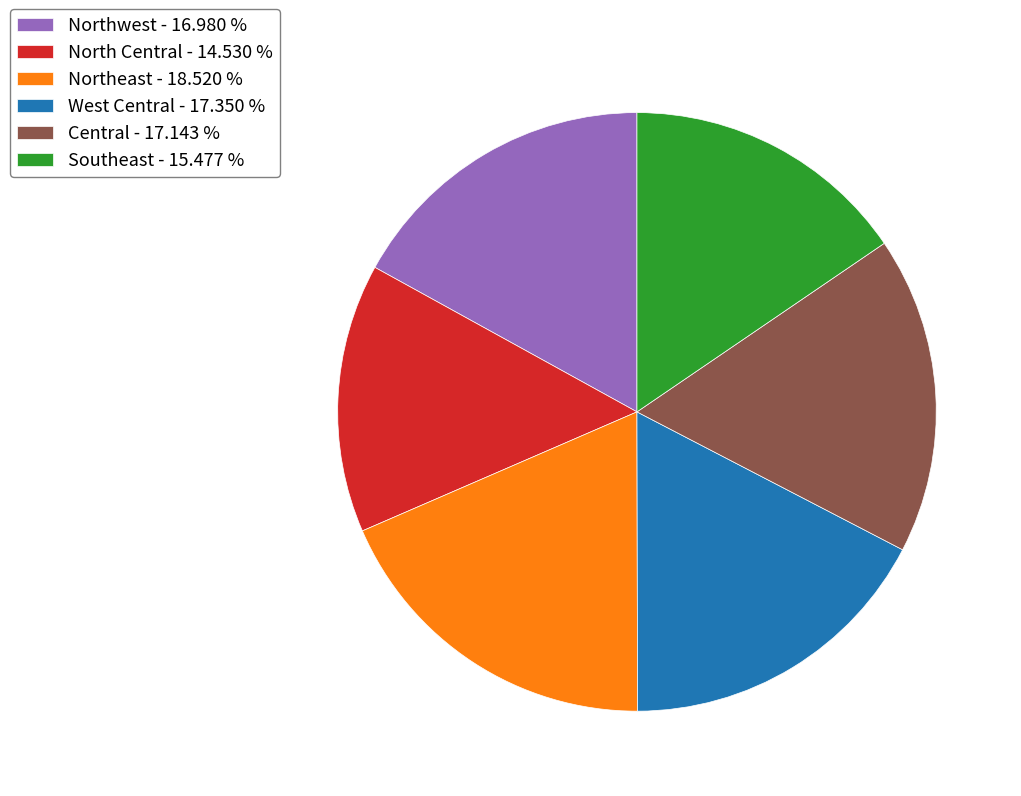

Is the sum of West Central - 17.350 % and Northwest - 16.980 % greater than half?

No